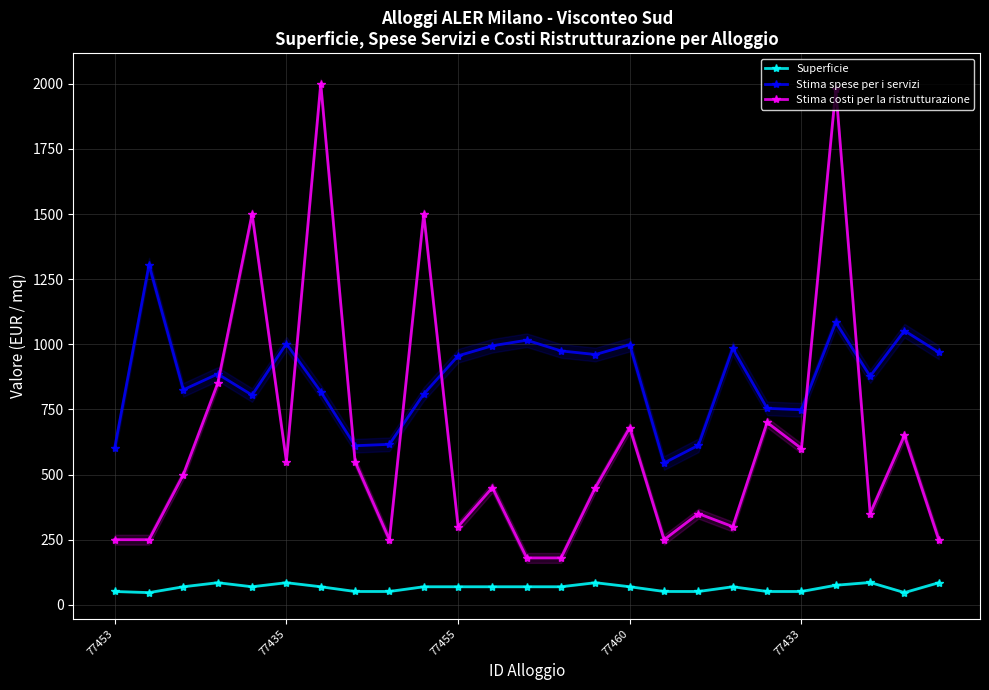

How many interior local peaks does the Stima costi per la ristrutturazione series have?

9